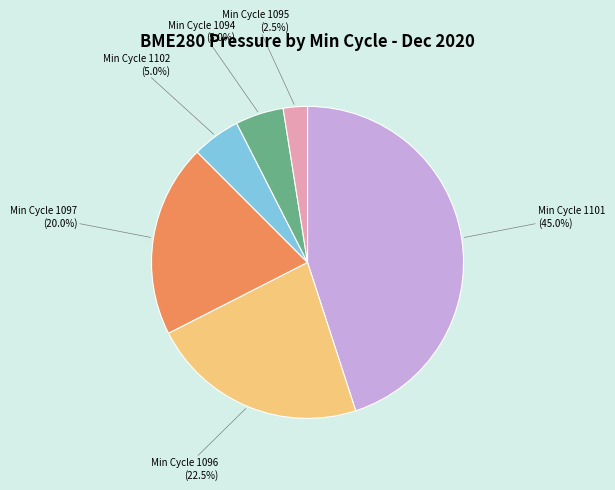

To the nearest percent, what is the average slice percentage?

17%